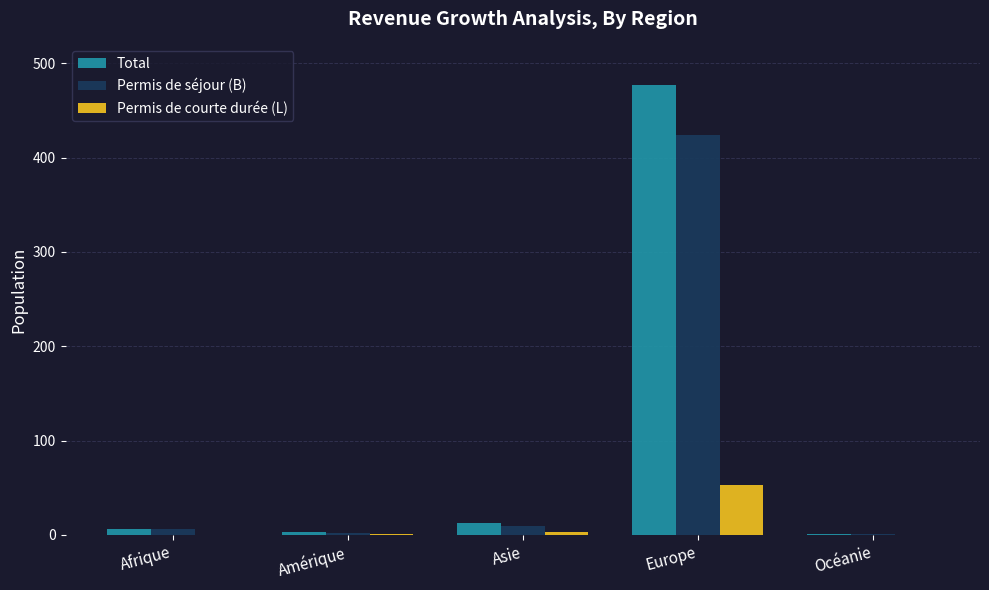

What is the difference between the Permis de séjour (B) values at Amérique and Afrique?

4